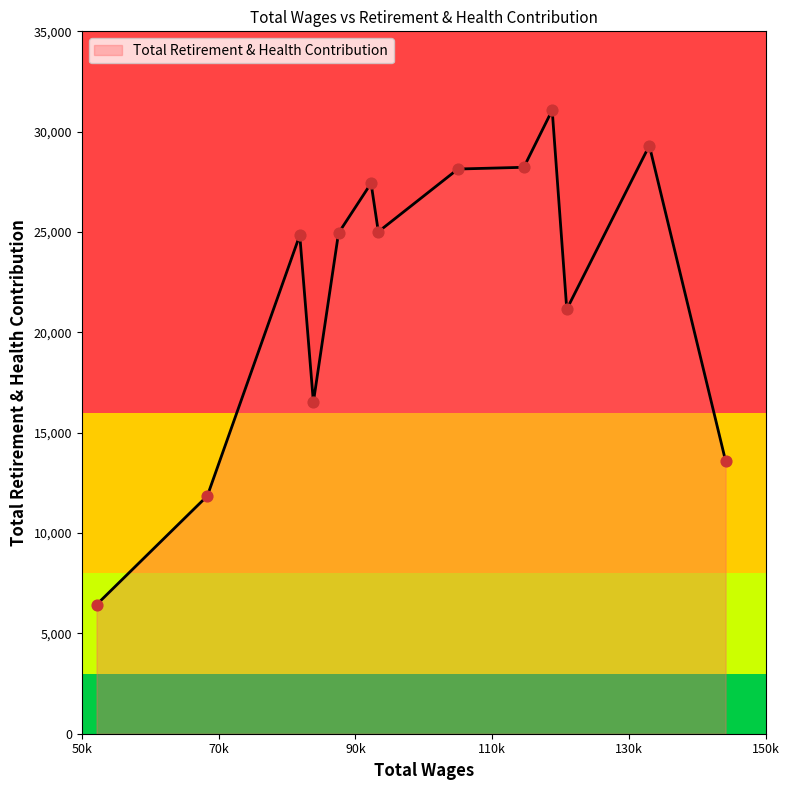

What is the minimum value shown in the chart?

6429